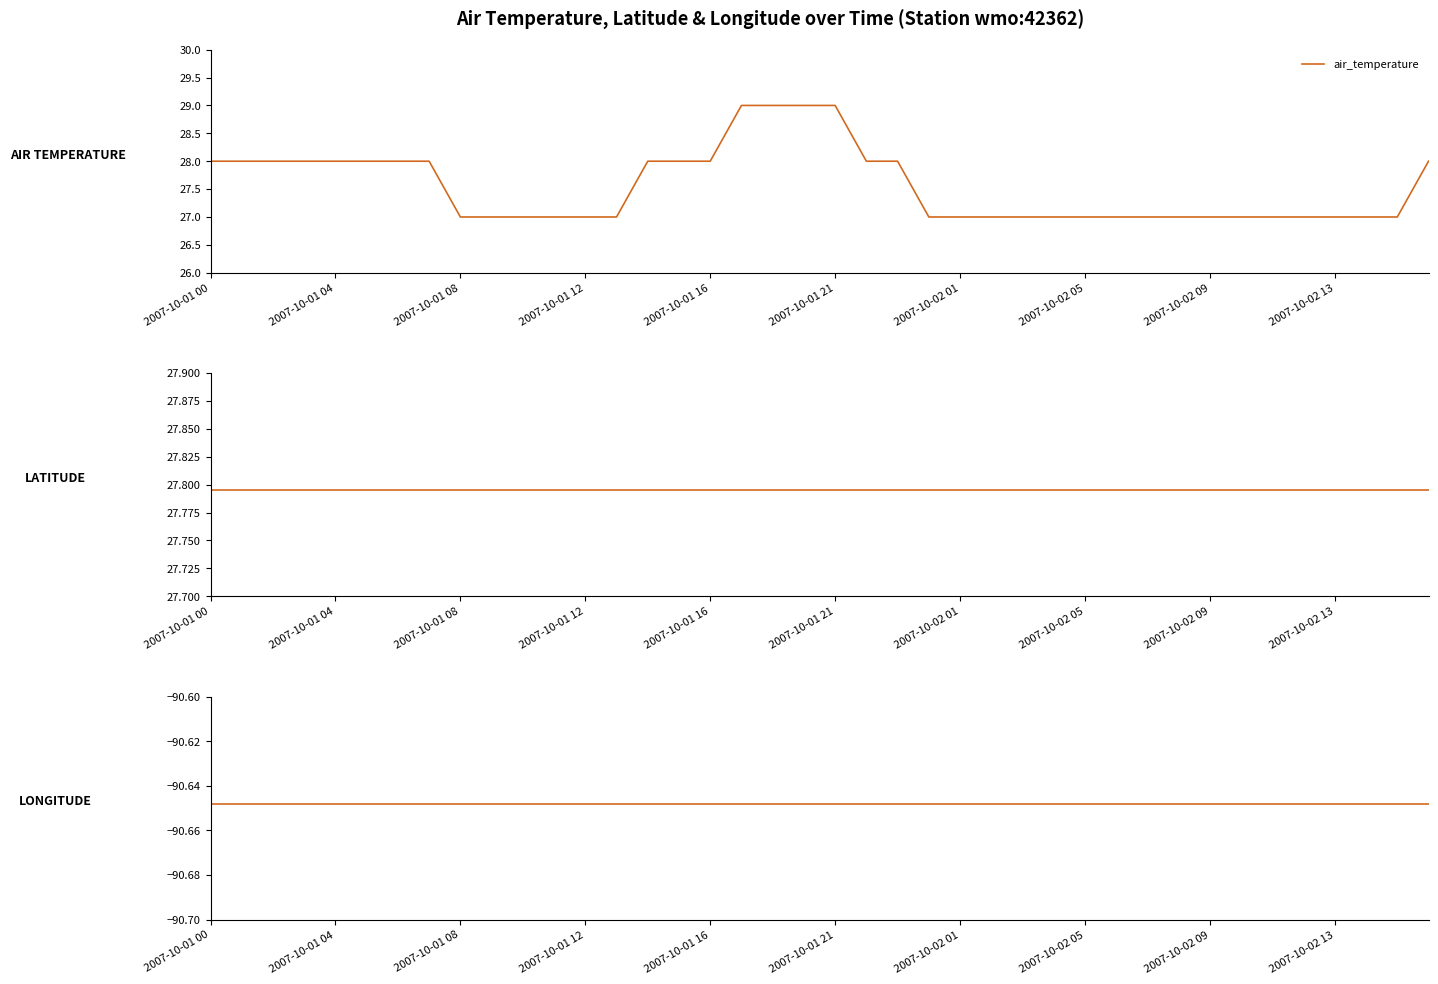

Count the air_temperature values in the range 27 to 28.

36